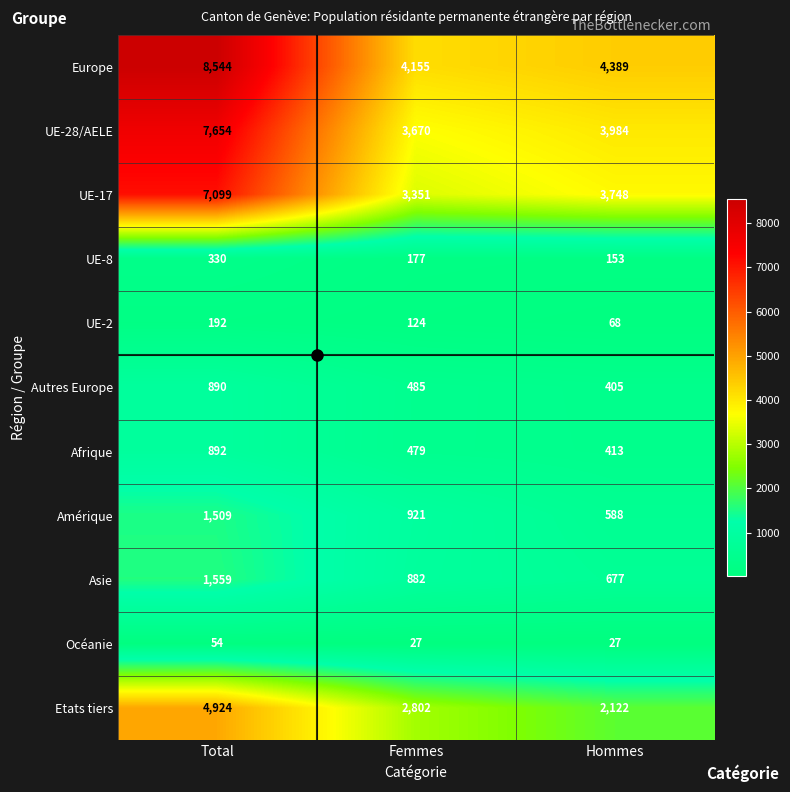

Rank the series at Total from highest to lowest value.

Europe, UE-28/AELE, UE-17, Etats tiers, Asie, Amérique, Afrique, Autres Europe, UE-8, UE-2, Océanie